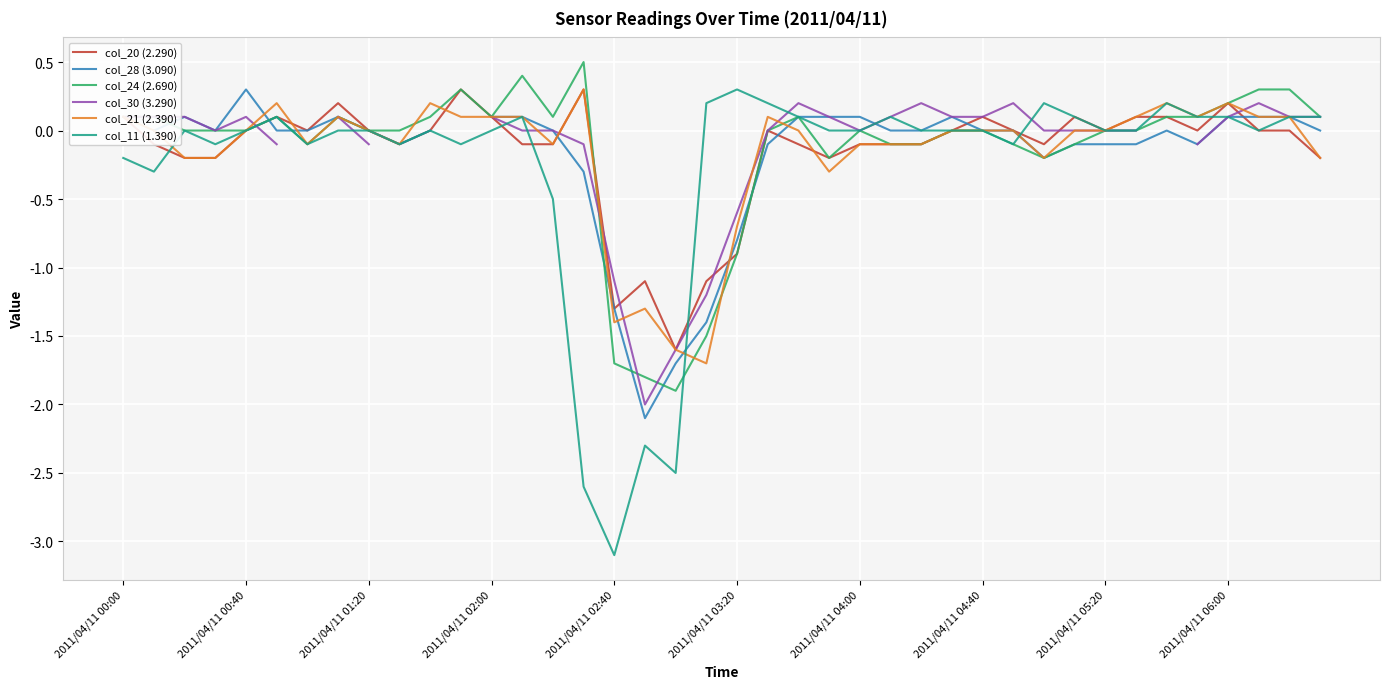

What is the difference between the highest and lowest values at 21?

0.3